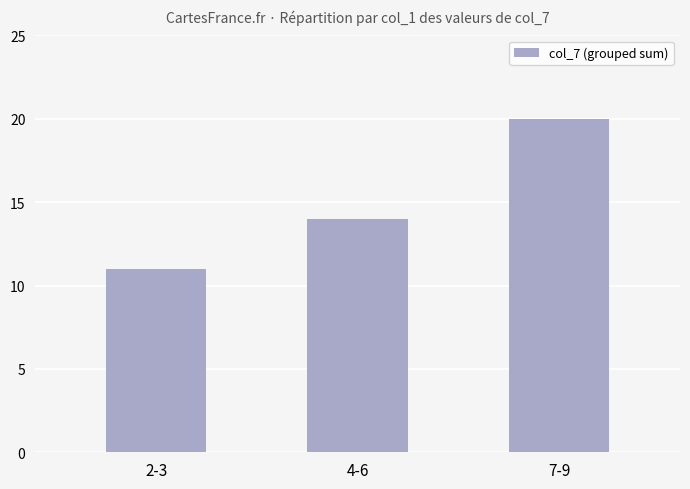

How many values are between 11 and 20?

3